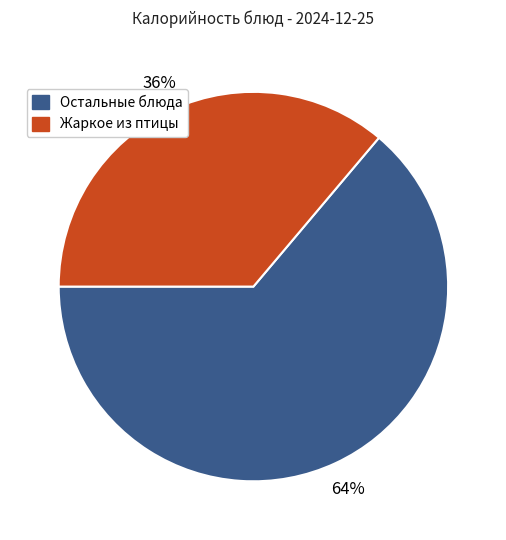

Does any single category account for the majority?

Yes